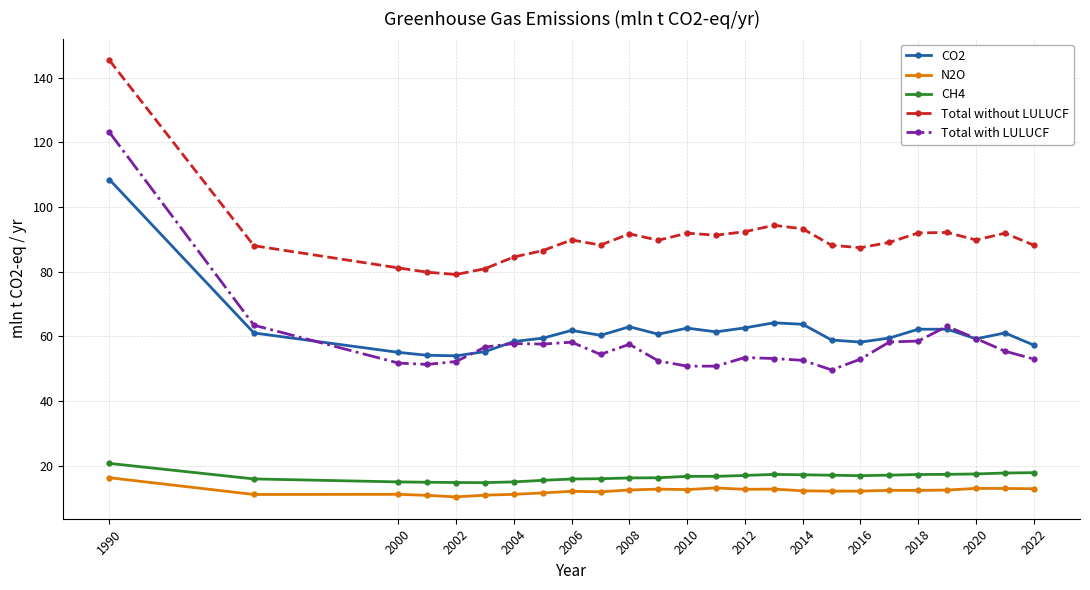

What is the difference between the maximum and minimum values in the CH4 series?

5.9